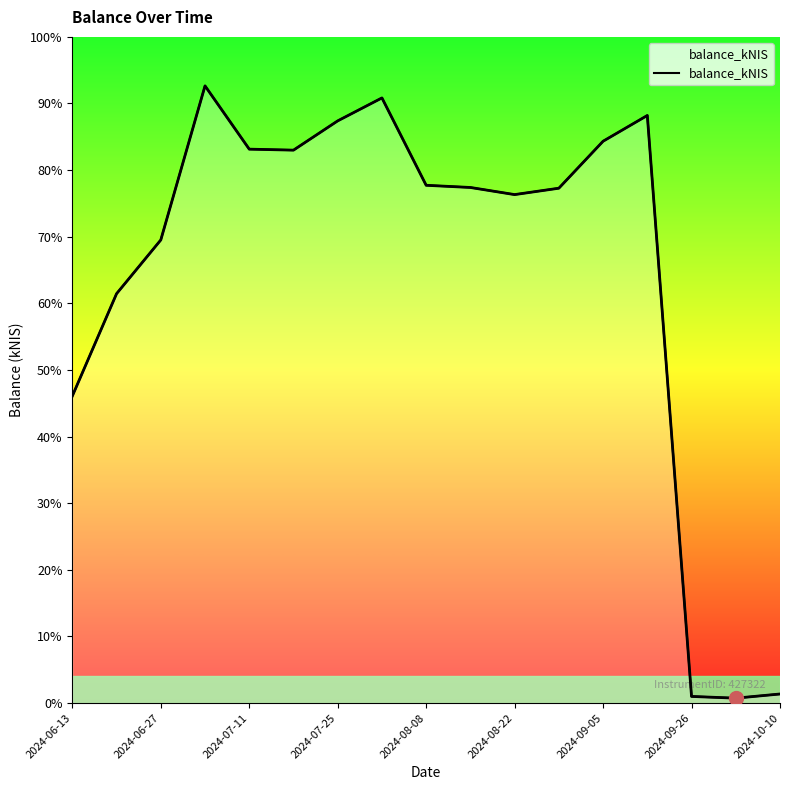

How many lines are shown in the chart?

1